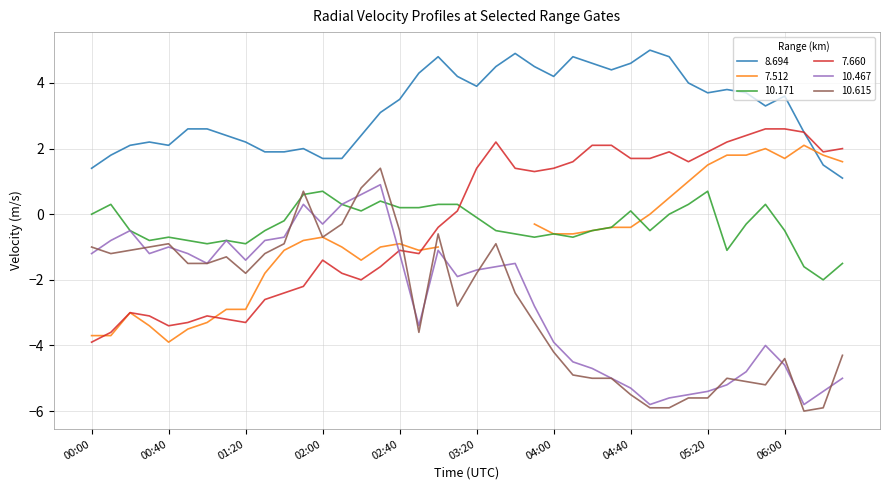

What is the difference between the maximum and minimum values in the 10.467 series?

6.7